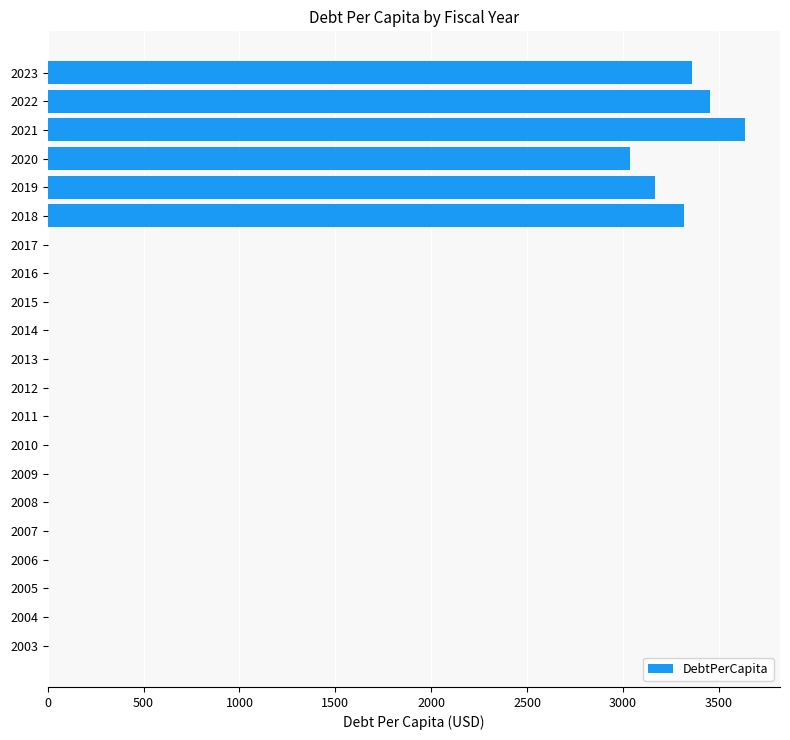

True or false: the data shows -2123.1 at 2003.

False